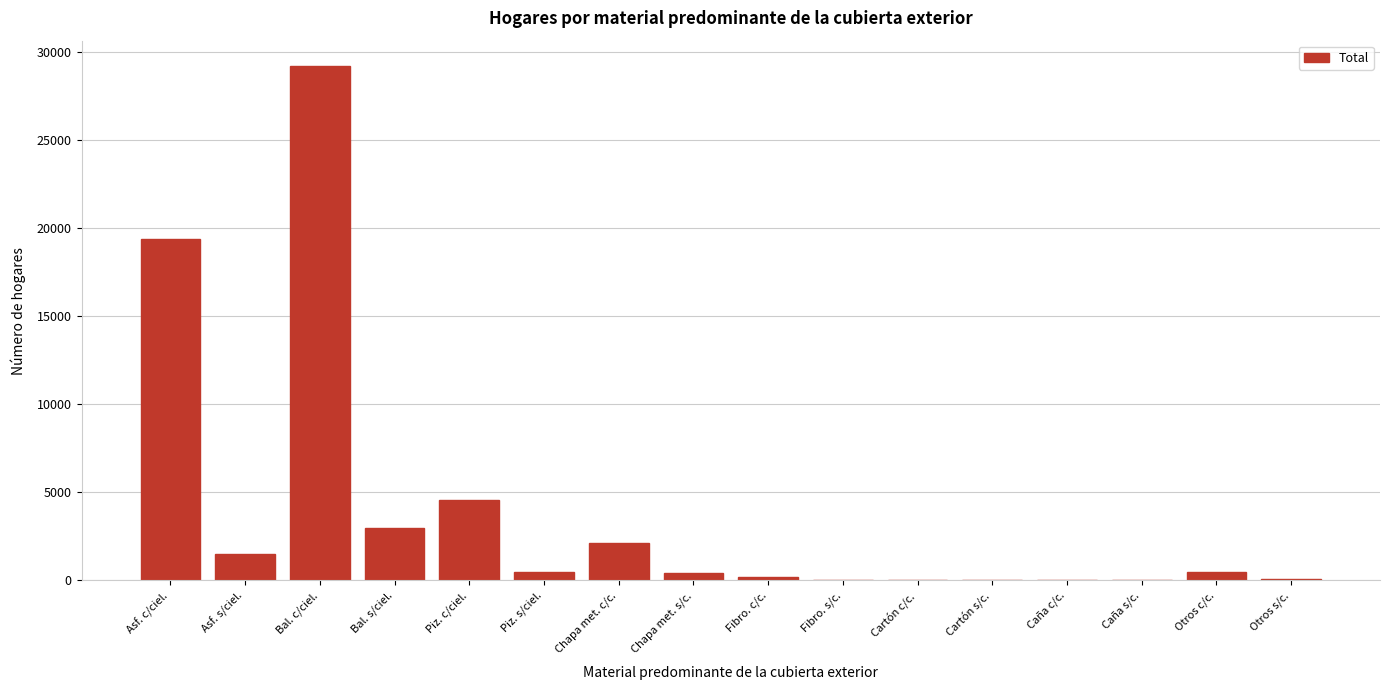

Which label corresponds to the largest value in the chart?

Bal. c/ciel.